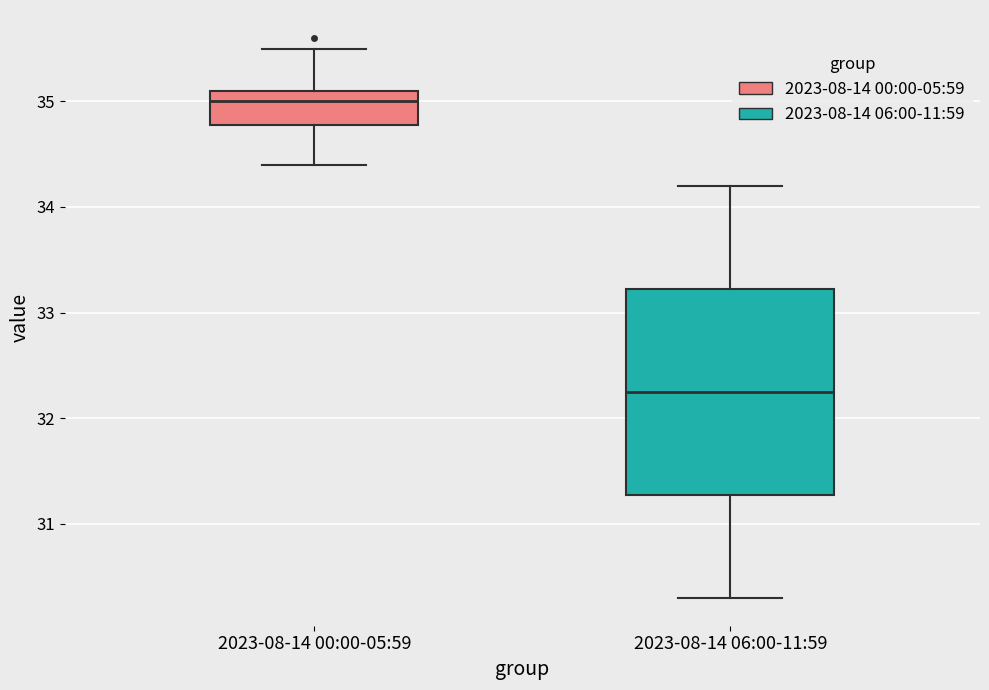

Which box is the tallest, from its lower edge to its upper edge?

2023-08-14 06:00-11:59